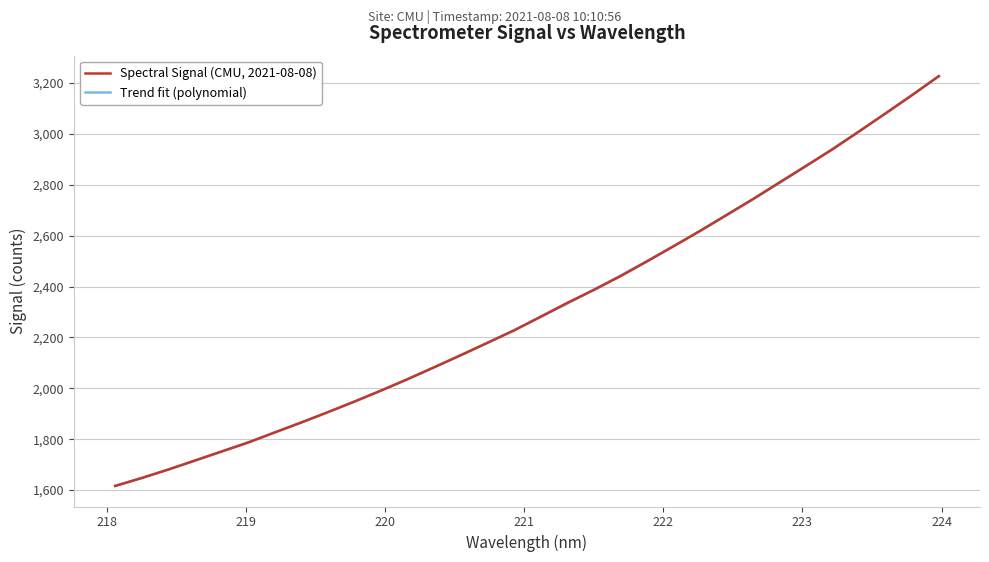

Reading right to left, extract all data points from this chart.

Spectral Signal (CMU, 2021-08-08): 3227.3	3153.3	3081.3	3010.3	2940.0	2874.7	2809.6	2744.1	2681.3	2618.3	2558.1	2498.4	2440.2	2386.5	2335.6	2281.4	2227.3	2178.8	2130.5	2083.0	2036.0	1991.0	1947.8	1906.2	1865.7	1826.6	1786.6	1751.6	1716.2	1680.6	1647.2	1616.3
Trend fit (polynomial): 3227.2	3153.5	3081.2	3010.6	2941.5	2873.9	2807.9	2743.3	2680.3	2618.8	2558.7	2500.1	2442.9	2387.2	2332.9	2280.0	2228.5	2178.4	2129.7	2082.3	2036.3	1991.6	1948.3	1906.2	1865.5	1826.1	1787.9	1751.0	1715.4	1681.0	1647.8	1615.8